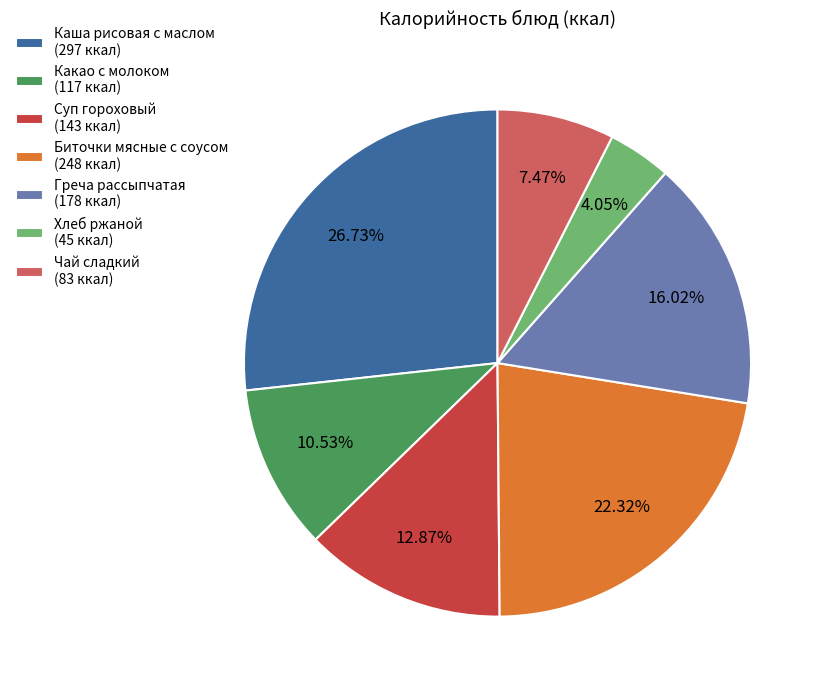

Is it true that Какао с молоком is 11% of the pie?

True